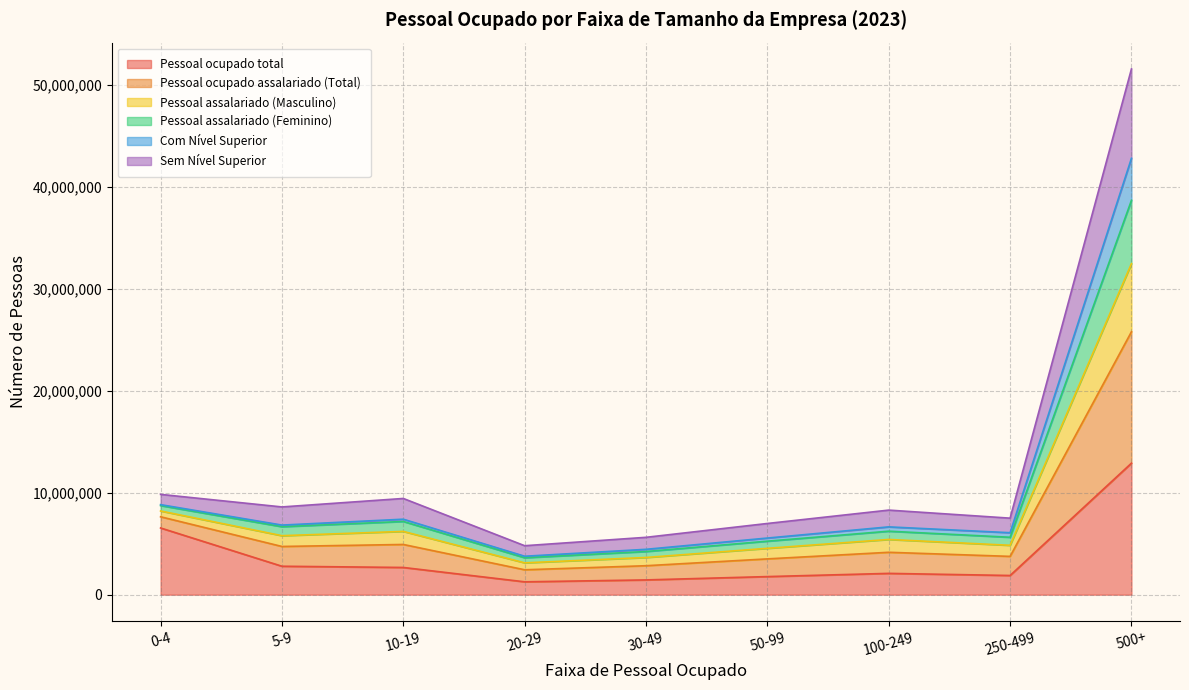

True or false: Pessoal assalariado (Feminino) and Sem Nível Superior intersect in this chart.

False